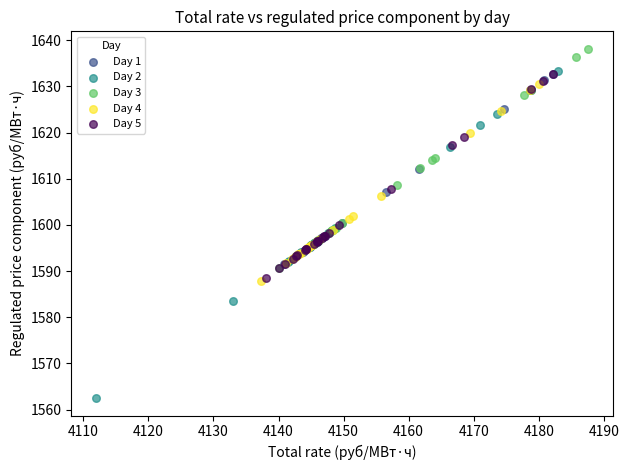

Which series reaches the maximum Y coordinate?

Day 3